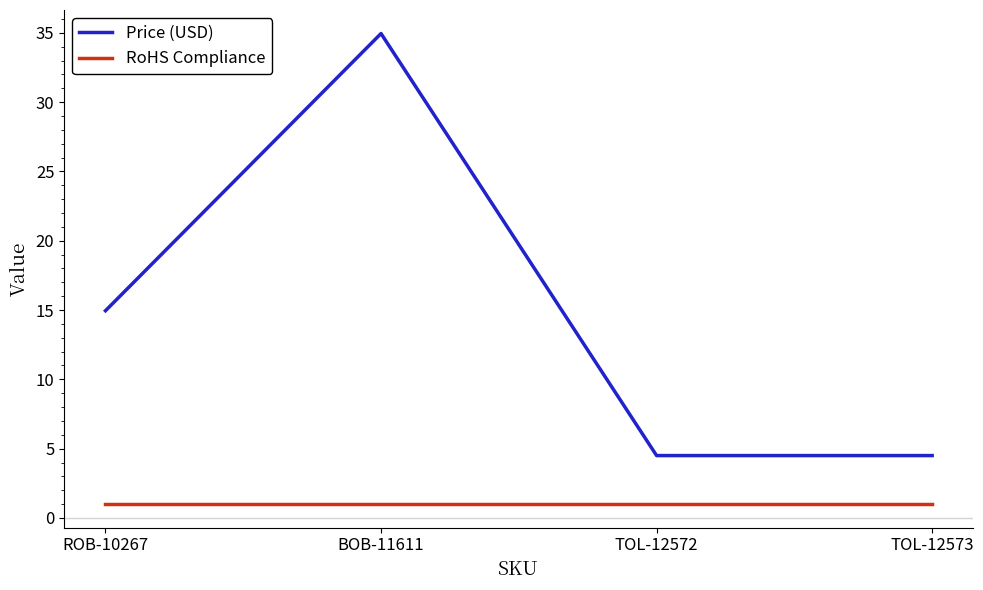

What is the minimum value shown in the chart?

1.0